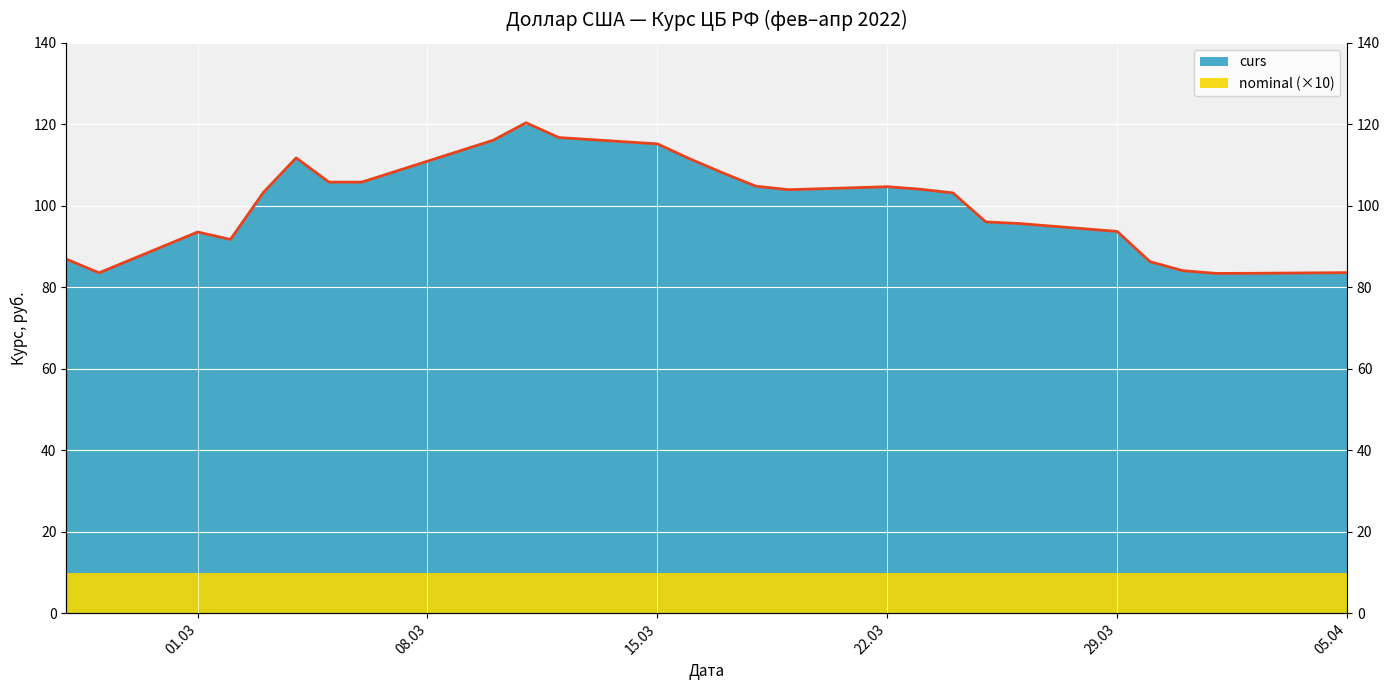

Rank the categories by value from lowest to highest.

2022-04-01, 2022-04-02, 2022-02-26, 2022-04-05, 2022-03-31, 2022-03-30, 2022-02-25, 2022-03-02, 2022-03-01, 2022-03-29, 2022-03-26, 2022-03-25, 2022-03-24, 2022-03-03, 2022-03-19, 2022-03-23, 2022-03-22, 2022-03-18, 2022-03-05, 2022-03-06, 2022-03-17, 2022-03-16, 2022-03-04, 2022-03-15, 2022-03-10, 2022-03-12, 2022-03-11